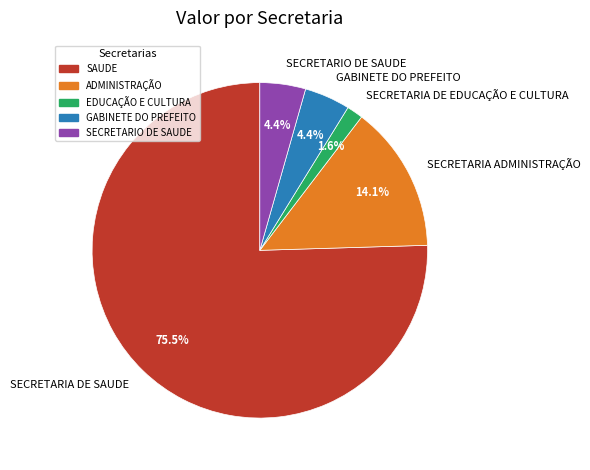

Approximately how many times larger is the value at SECRETARIO DE SAUDE compared to SECRETARIA DE EDUCAÇÃO E CULTURA?

2.8